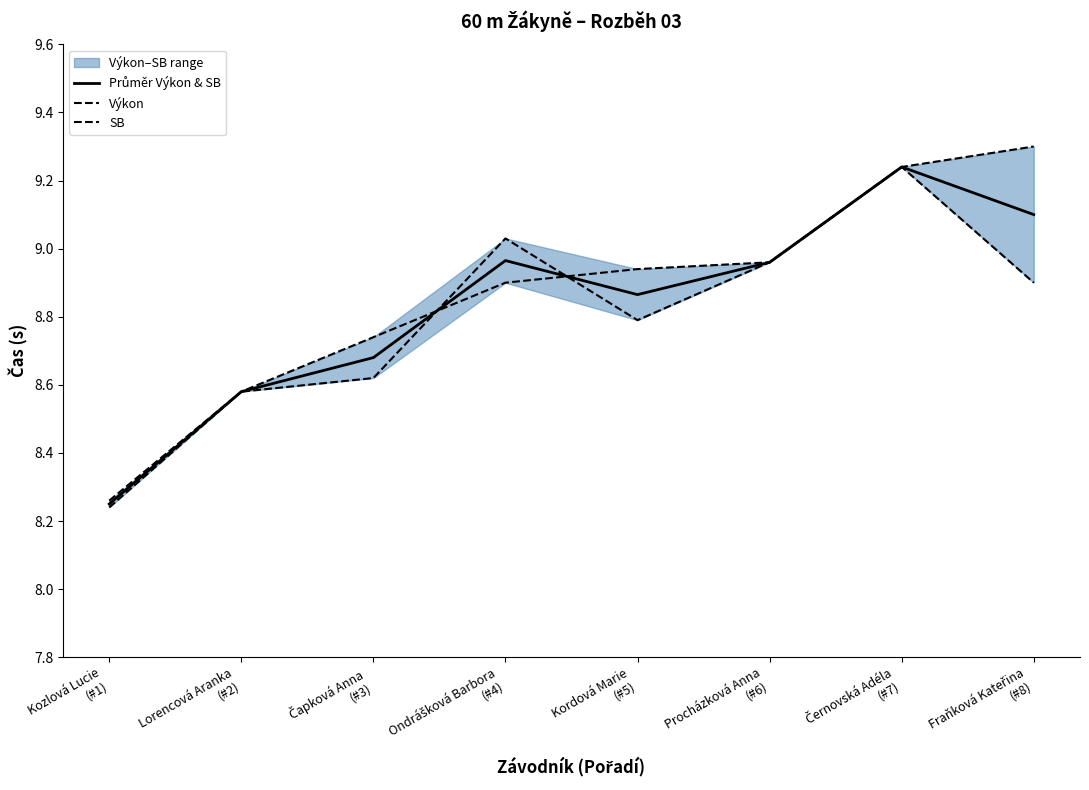

What is the difference between the highest and lowest values at Ondrášková Barbora
(#4)?

0.1